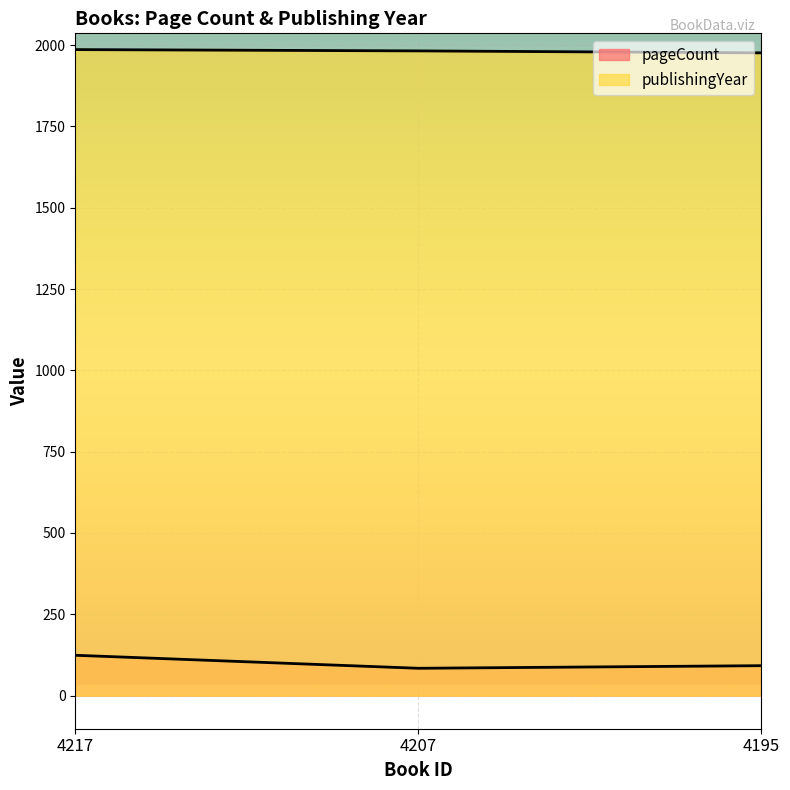

Between 4207 and 4217, which is larger?

4217